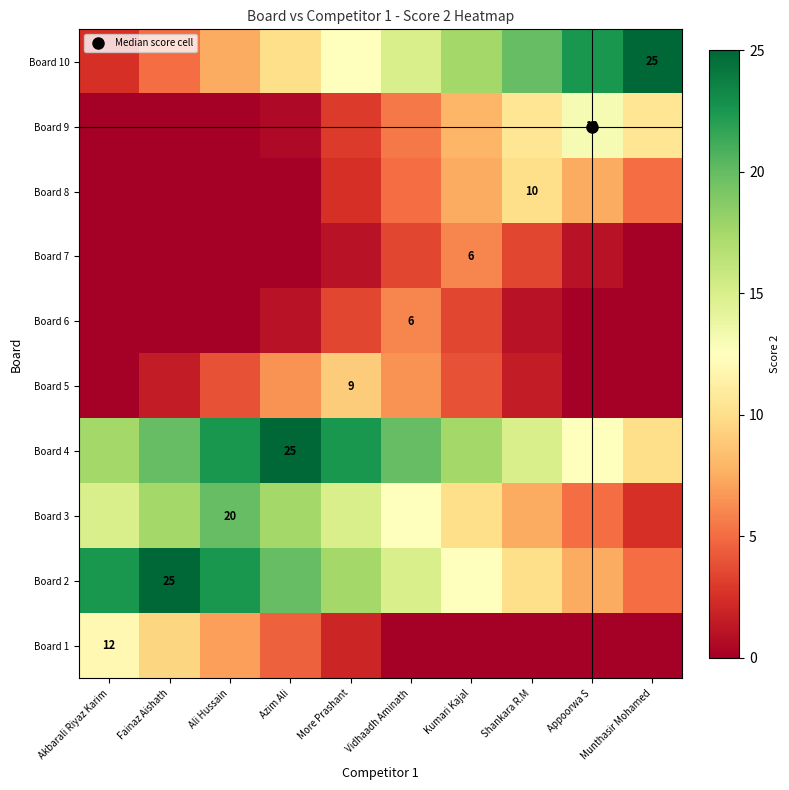

How many values in the Board 7 series exceed 1?

3